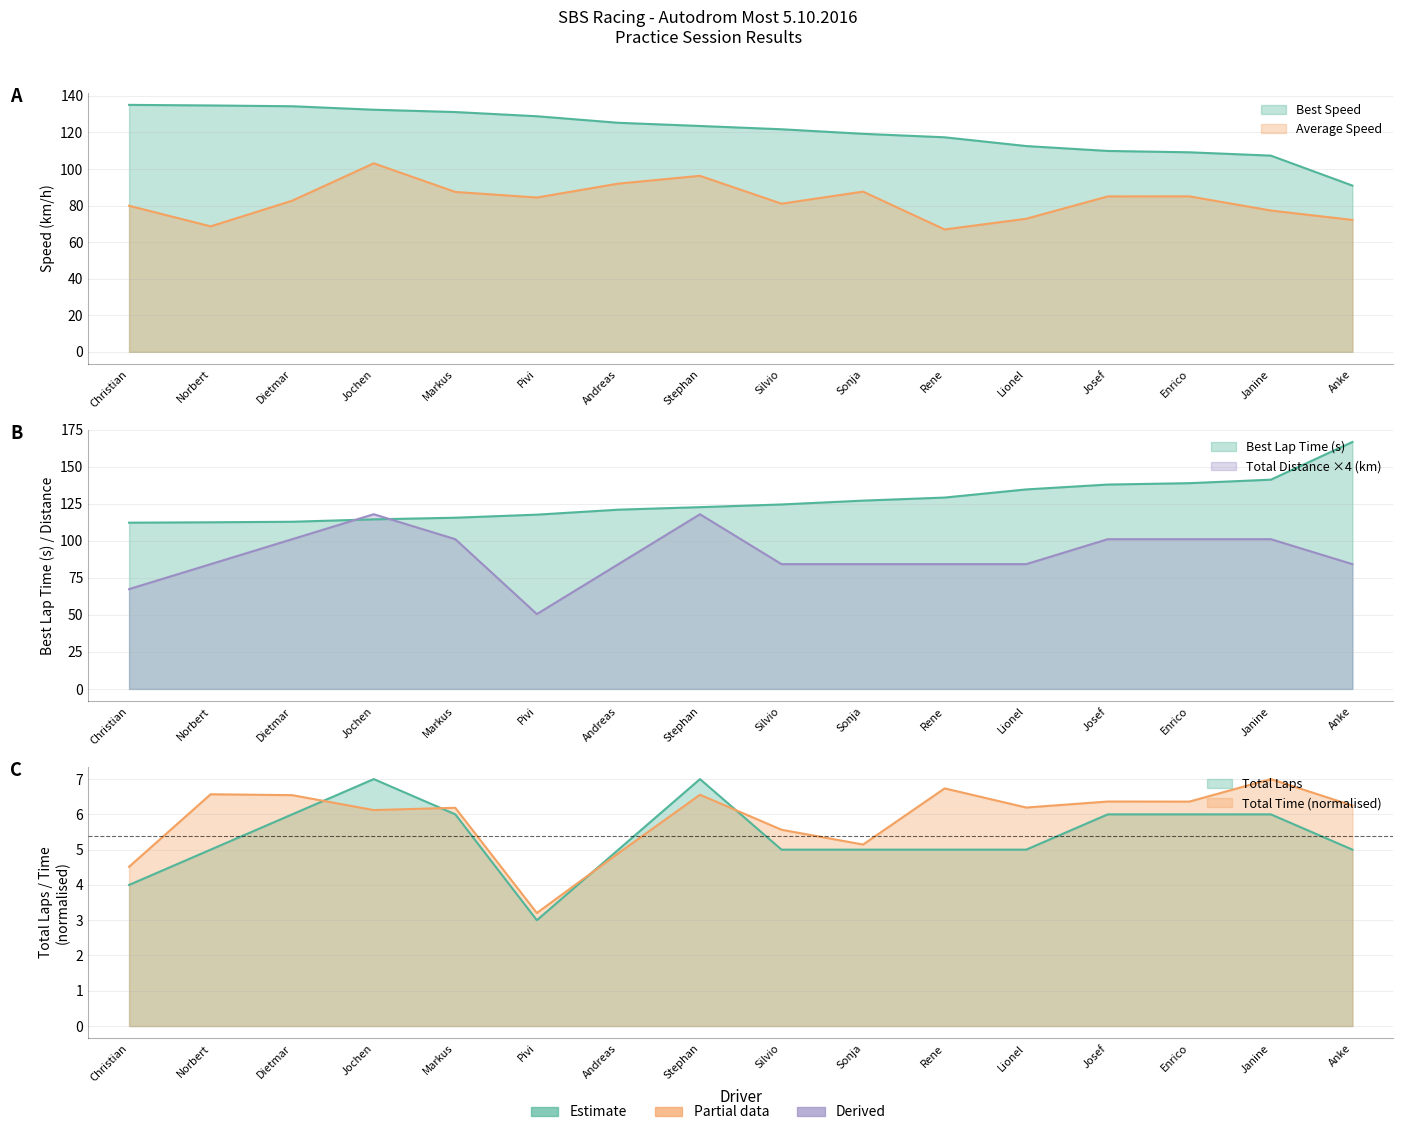

Between Jochen and Pivi, which series saw the biggest shift?

Total Laps